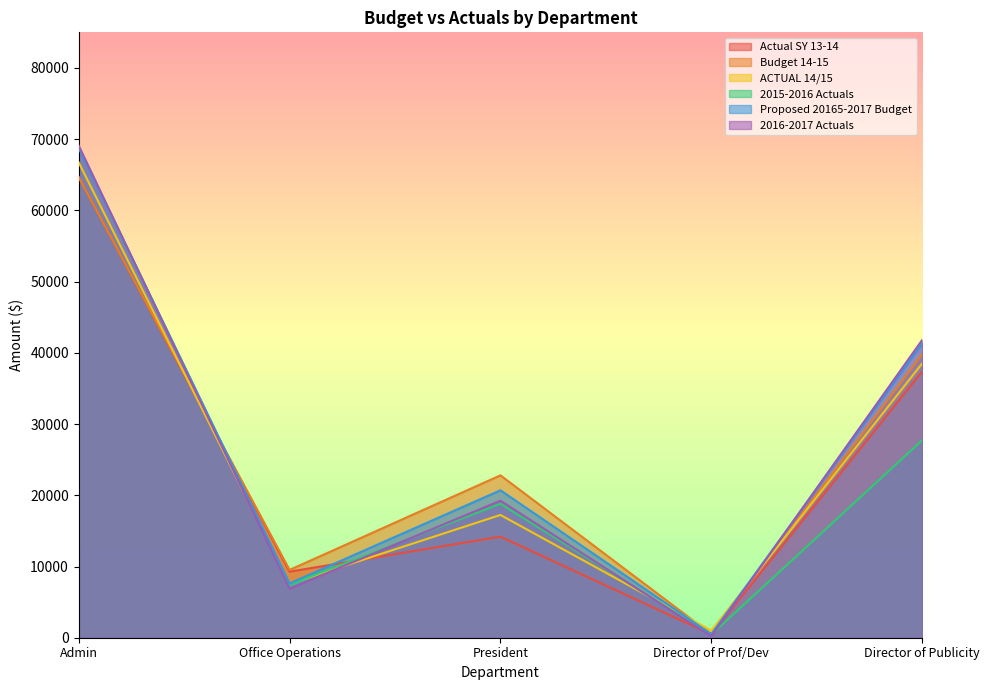

Rank the series by their maximum value, from lowest to highest.

Actual SY 13-14, Budget 14-15, ACTUAL 14/15, Proposed 20165-2017 Budget, 2015-2016 Actuals, 2016-2017 Actuals